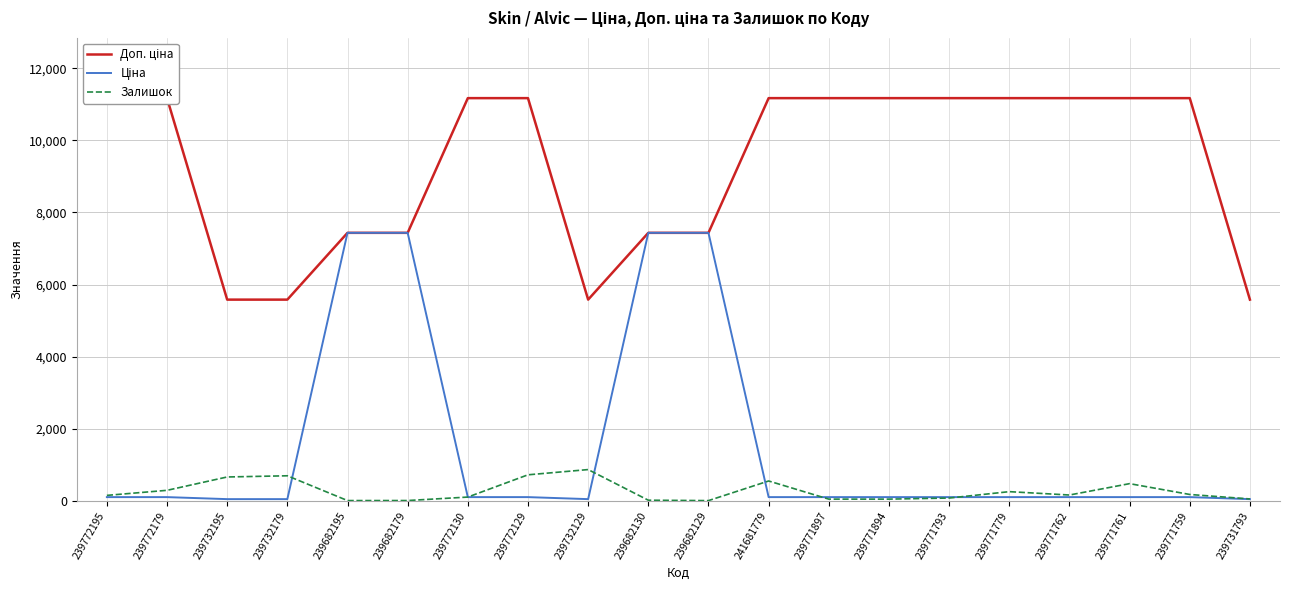

Reading left to right, what are all the values shown in this chart?

Доп. ціна: 239772195=11169.0	239772179=11169.0	239732195=5585.0	239732179=5585.0	239682195=7436.2	239682179=7436.2	239772130=11169.0	239772129=11169.0	239732129=5585.0	239682130=7436.2	239682129=7436.2	241681779=11169.0	239771897=11169.0	239771894=11169.0	239771793=11169.0	239771779=11169.0	239771762=11169.0	239771761=11169.0	239771759=11169.0	239731793=5585.0
Ціна: 239772195=111.7	239772179=111.7	239732195=55.9	239732179=55.9	239682195=7436.2	239682179=7436.2	239772130=111.7	239772129=111.7	239732129=55.9	239682130=7436.2	239682129=7436.2	241681779=111.7	239771897=111.7	239771894=111.7	239771793=111.7	239771779=111.7	239771762=111.7	239771761=111.7	239771759=111.7	239731793=55.9
Залишок: 239772195=160.0	239772179=300.0	239732195=670.0	239732179=703.0	239682195=16.0	239682179=17.0	239772130=113.0	239772129=730.0	239732129=875.0	239682130=26.0	239682129=15.0	241681779=559.0	239771897=56.0	239771894=56.0	239771793=86.0	239771779=263.0	239771762=170.0	239771761=485.0	239771759=185.0	239731793=61.0